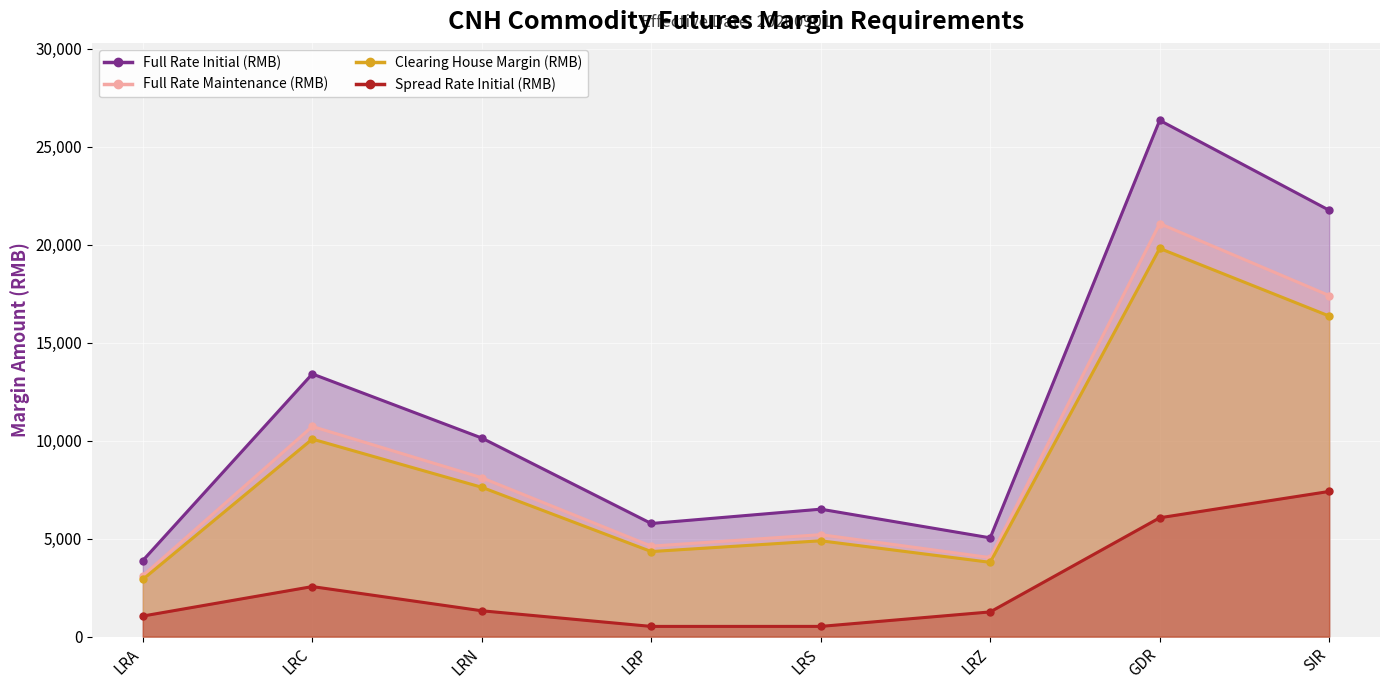

True or false: Full Rate Maintenance (RMB) has a value of 32910 at GDR.

False